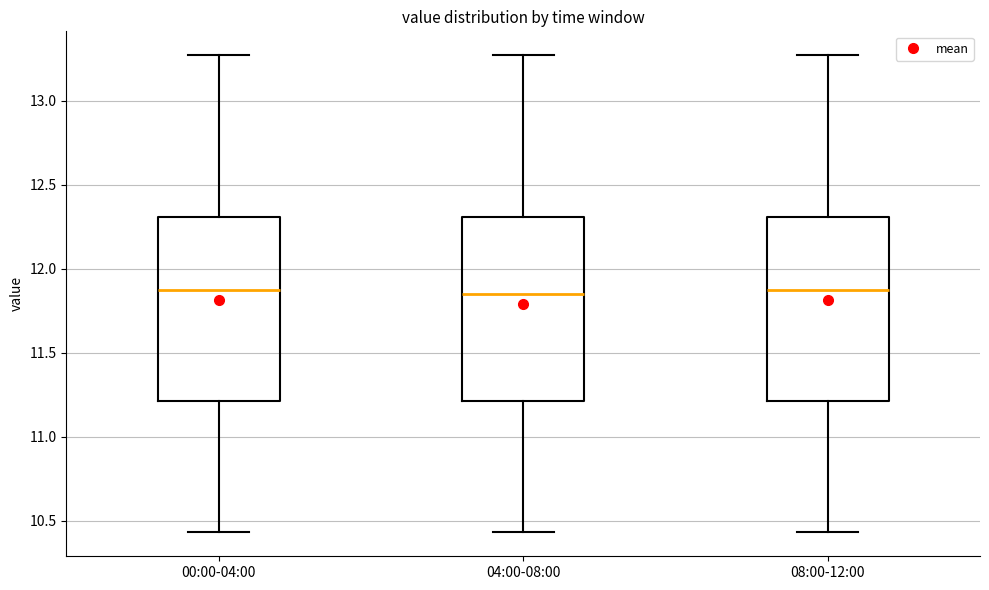

Reading left to right, transcribe this box plot: for each box, give where its median line is, the range the box spans, and where its two whiskers end, as read against the y-axis. The values are not printed on the chart, so give them approximately, as read against the axis.

00:00-04:00: median 11.85, box 11.20 to 12.30, whiskers 10.45 to 13.25
04:00-08:00: median 11.85, box 11.20 to 12.30, whiskers 10.45 to 13.25
08:00-12:00: median 11.85, box 11.20 to 12.30, whiskers 10.45 to 13.25